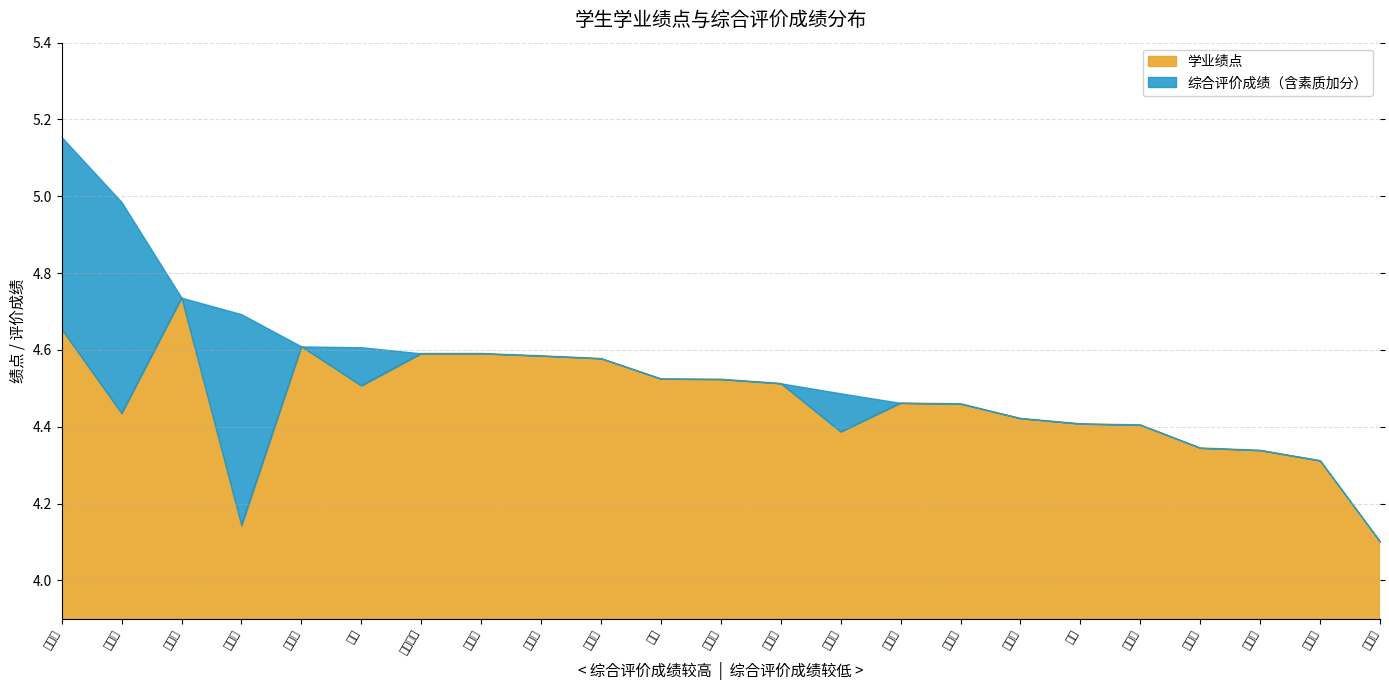

At which category does 学业绩点 reach its first local valley?

任泓博